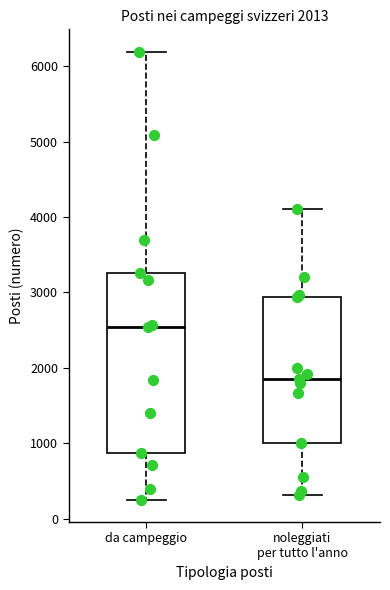

Which box's median line is the lowest?

noleggiati per tutto l'anno